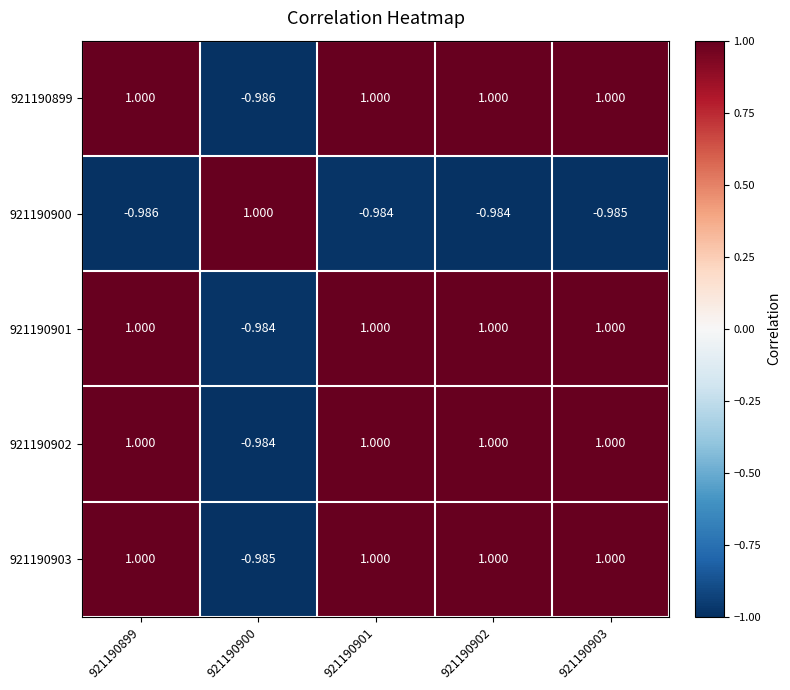

How many data points does each series have?

5